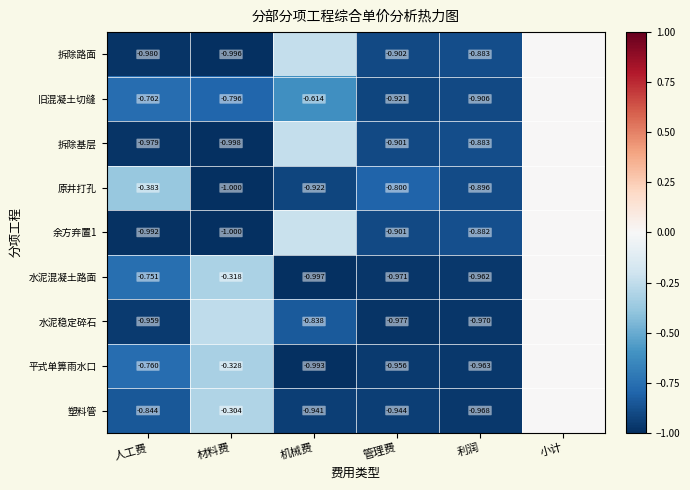

What is the difference between the highest and lowest values at 人工费?

0.6